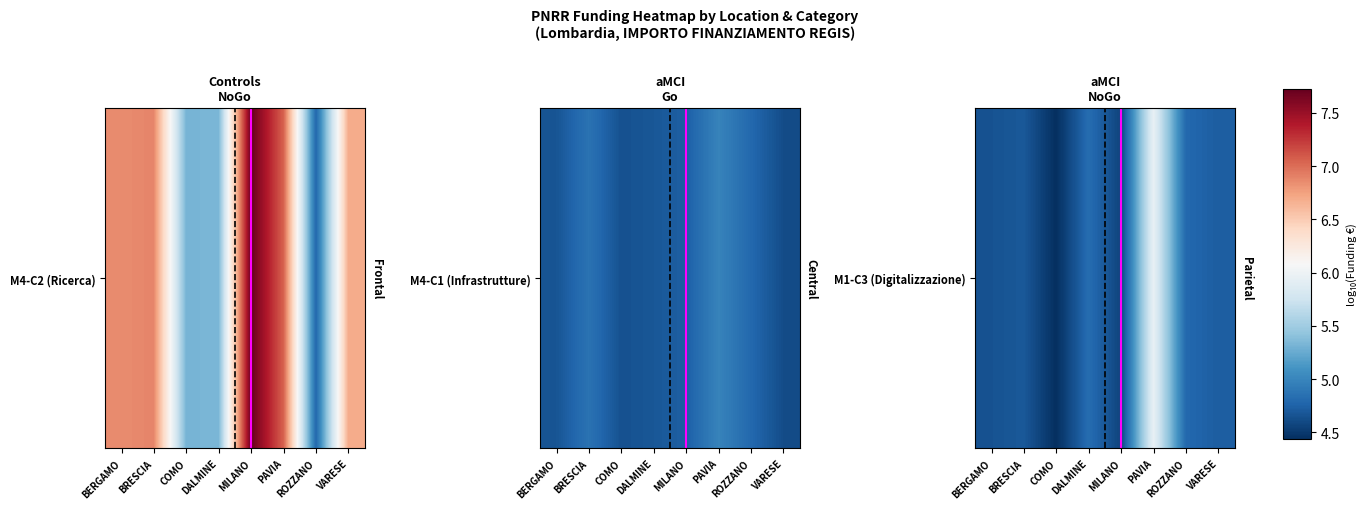

Where is the data nearest to the value 5?

DALMINE